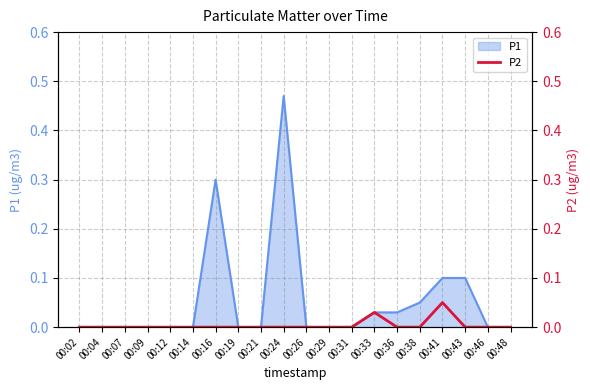

What is the sum of the values at 00:04 and 00:41?

0.1